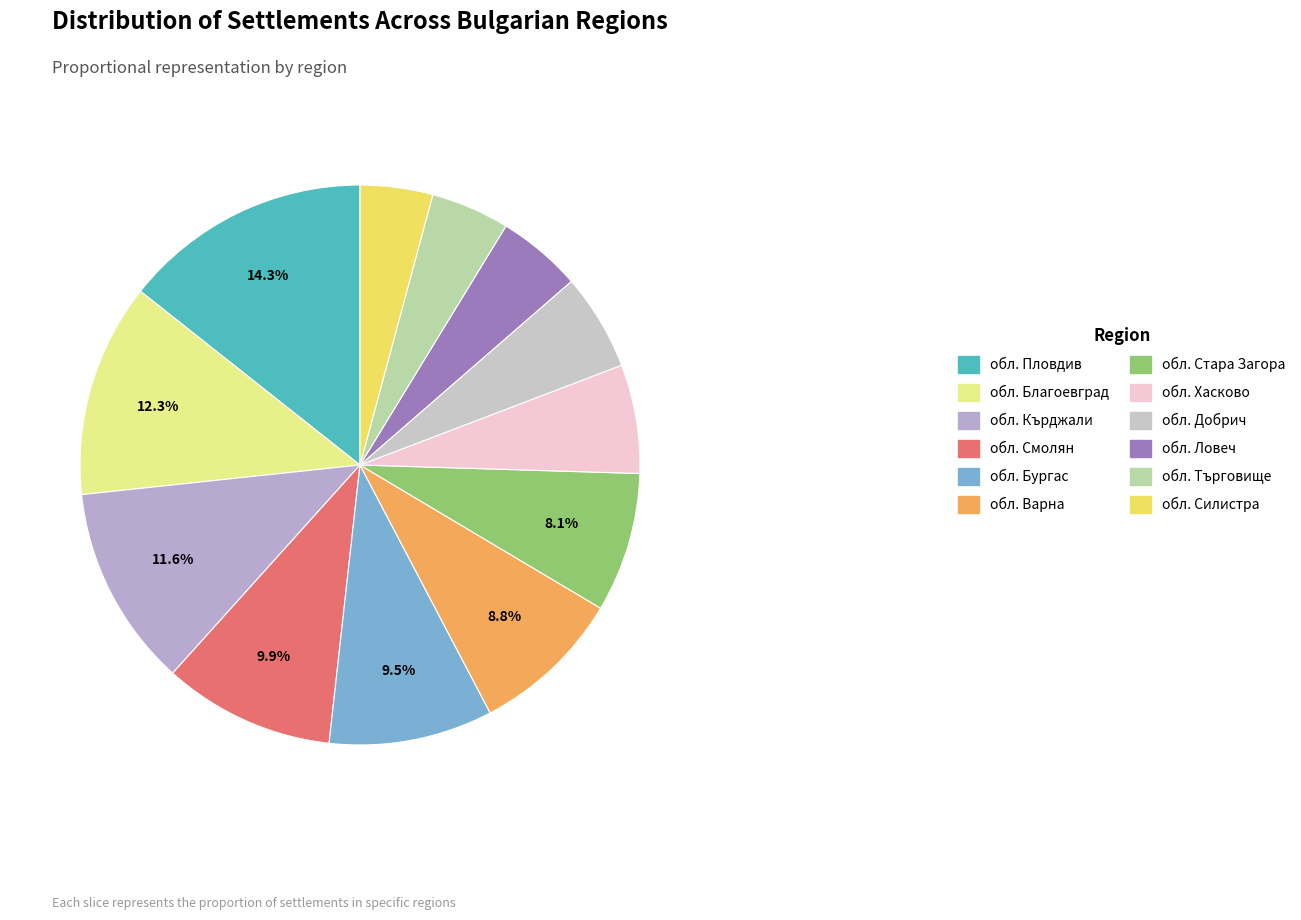

Is there any slice that represents more than half of the pie?

No